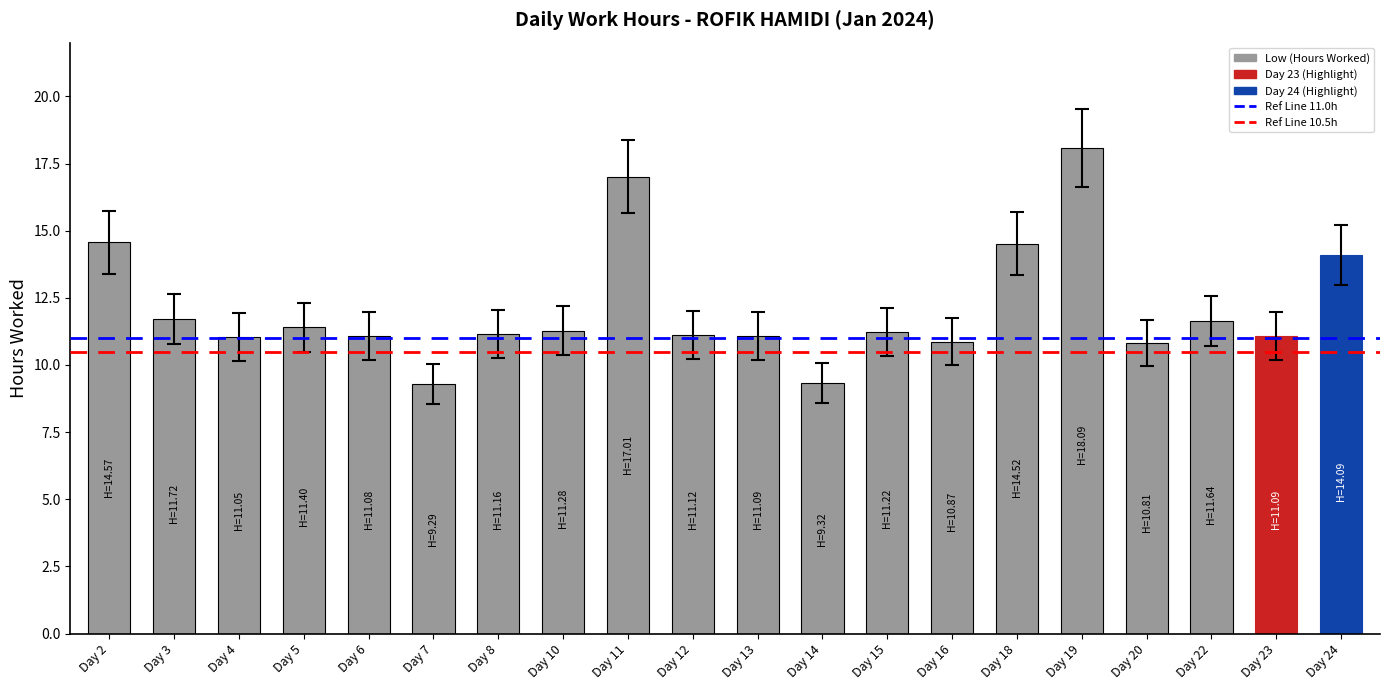

What is the smallest value displayed?

9.3